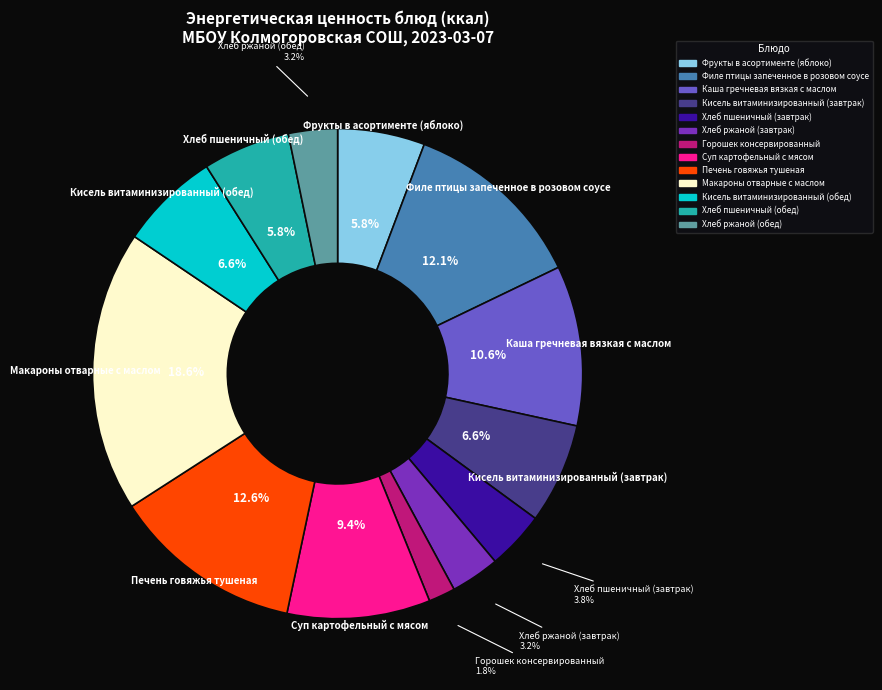

What is the ratio of the value at Горошек консервированный to the value at Кисель витаминизированный (завтрак)?

0.3